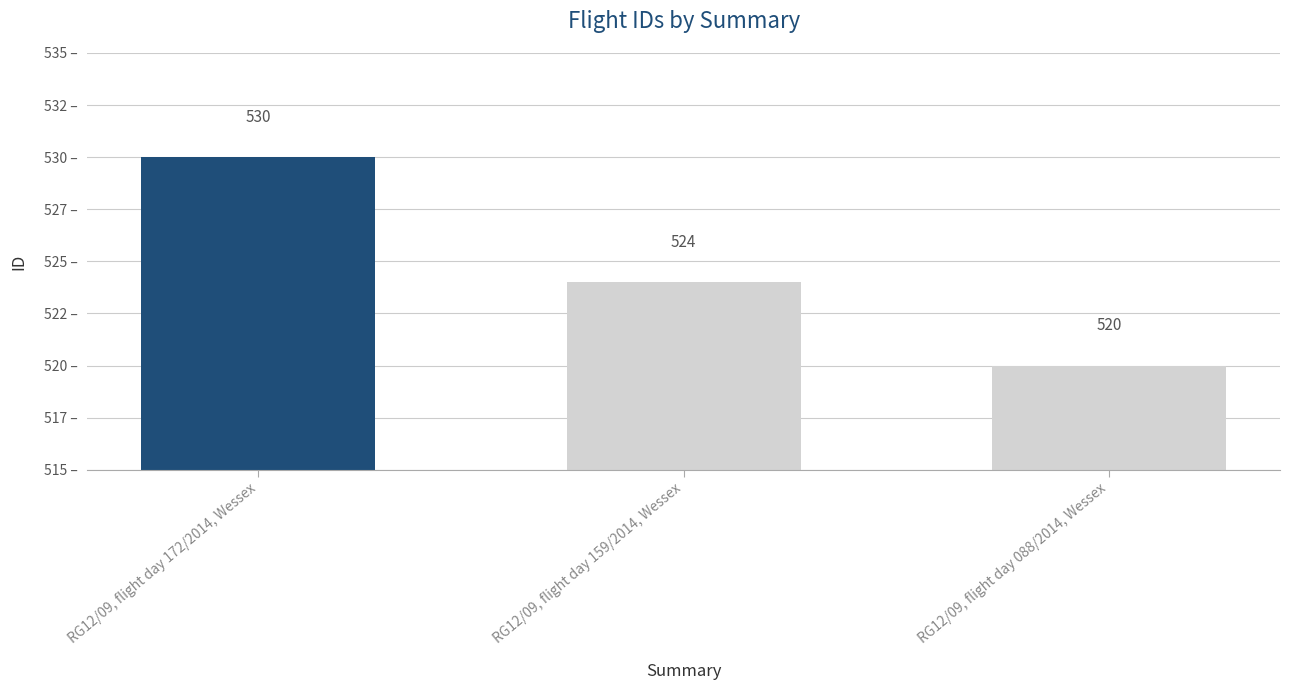

Are the bars horizontal?

No